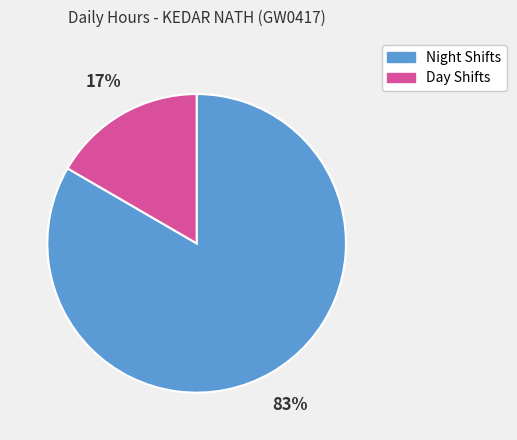

To the nearest percent, what percentage of the pie is Night Shifts?

83%